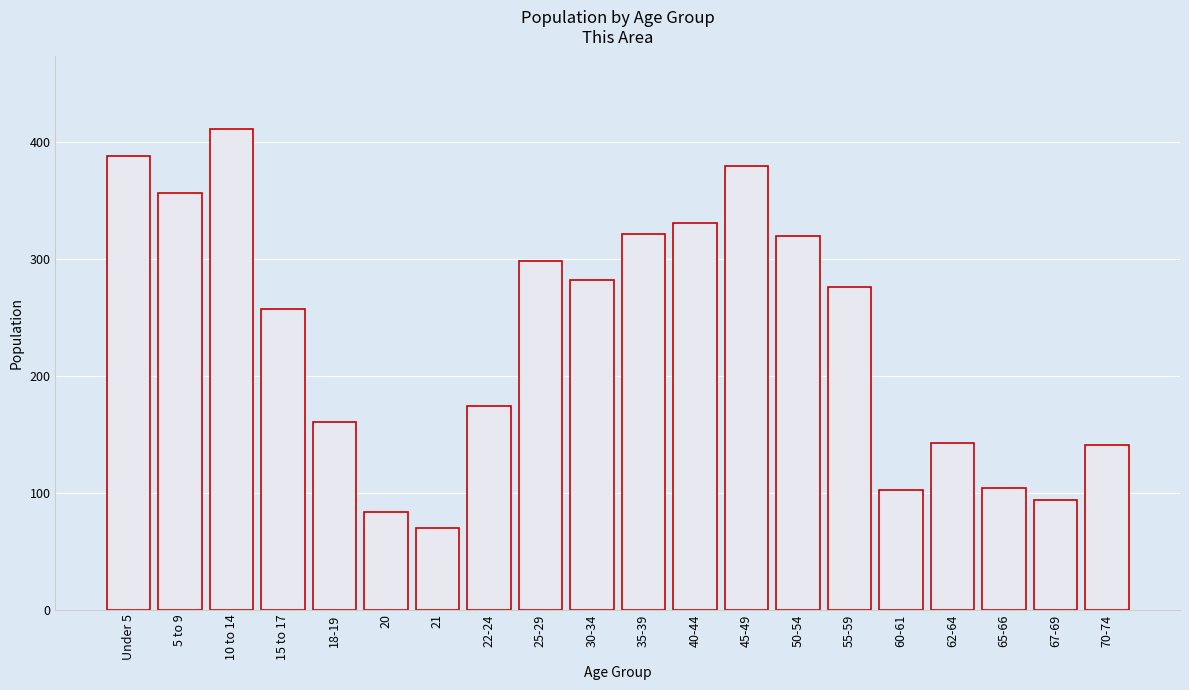

What is the change in value from 22-24 to 55-59?

+102